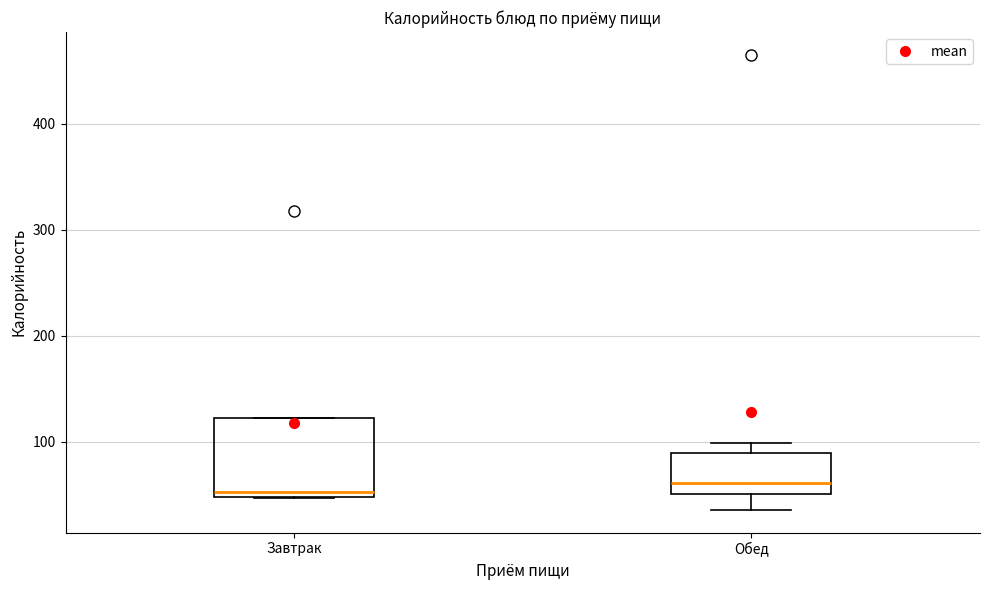

Comparing the boxes themselves (not the whiskers), which one is the tallest?

Завтрак